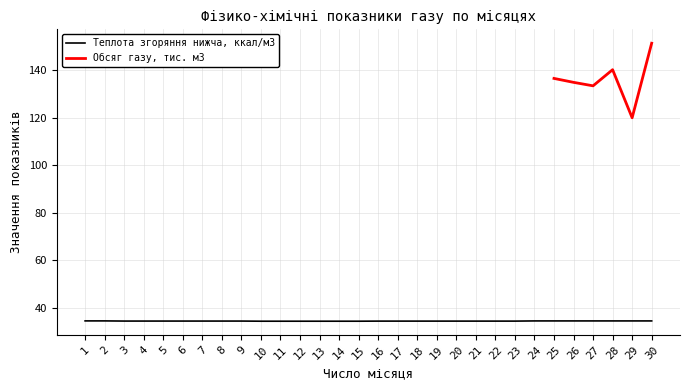

What is the difference between the values at 15 and 2?

0.1